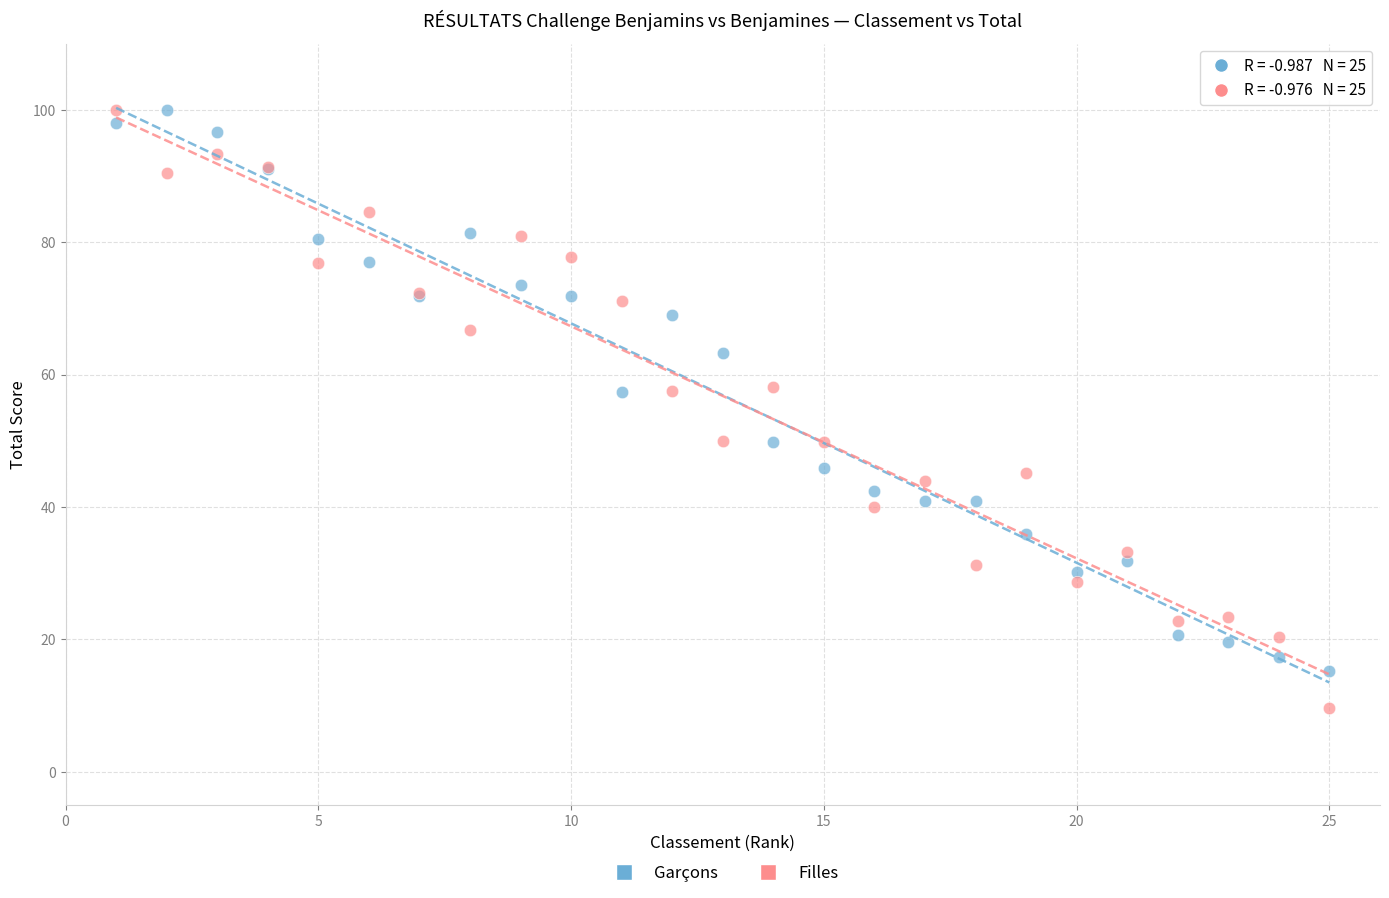

Which series reaches the minimum Y coordinate?

Filles